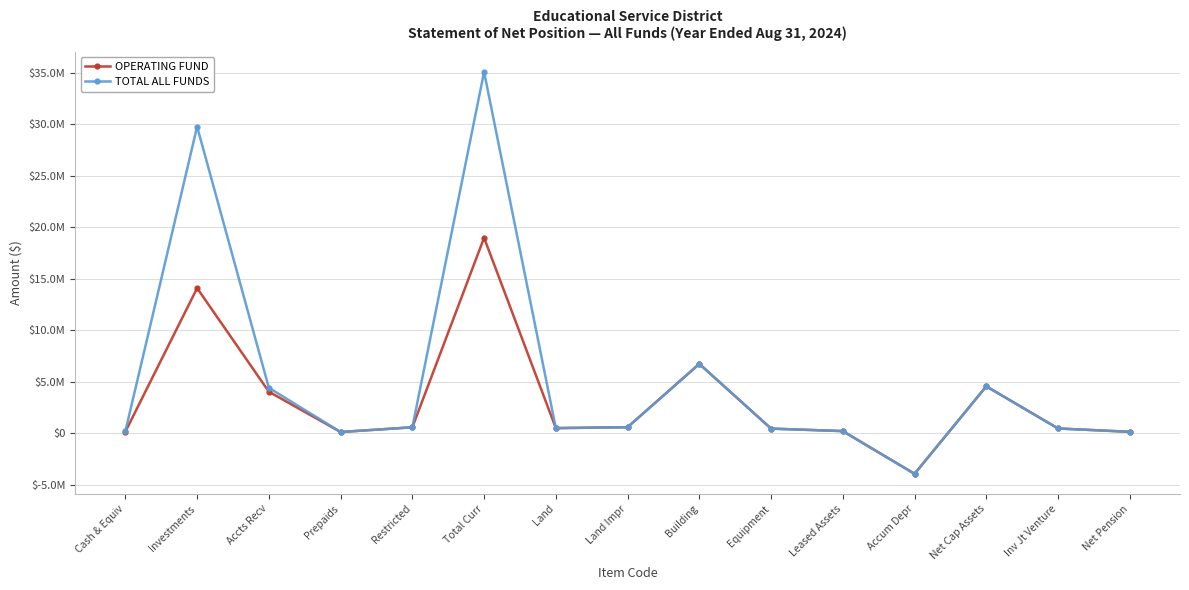

At which label is TOTAL ALL FUNDS closest to 15567826?

Building